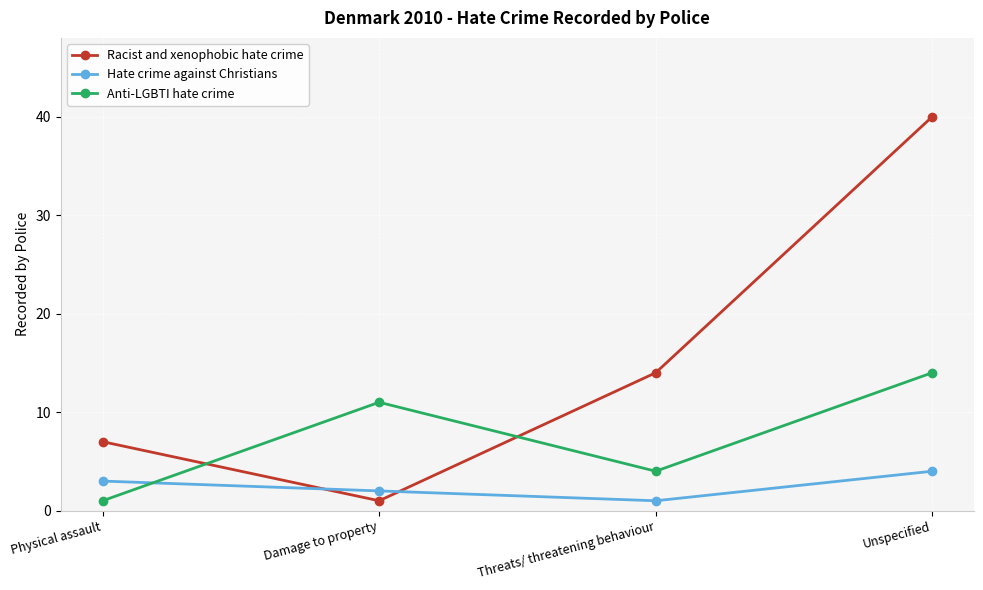

Where do Anti-LGBTI hate crime and Racist and xenophobic hate crime first cross each other?

Physical assault and Damage to property